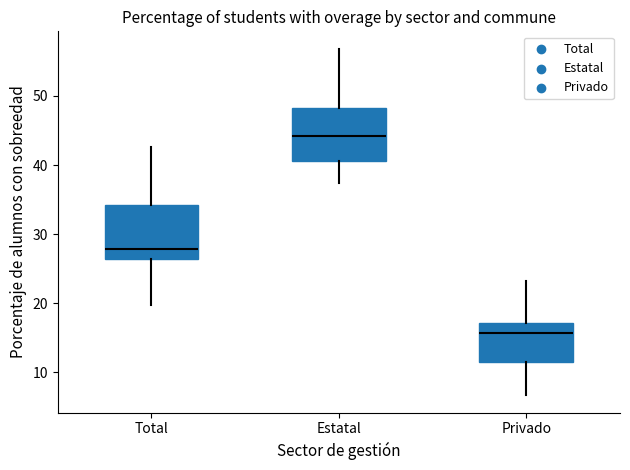

Which box's median line is the lowest?

Privado